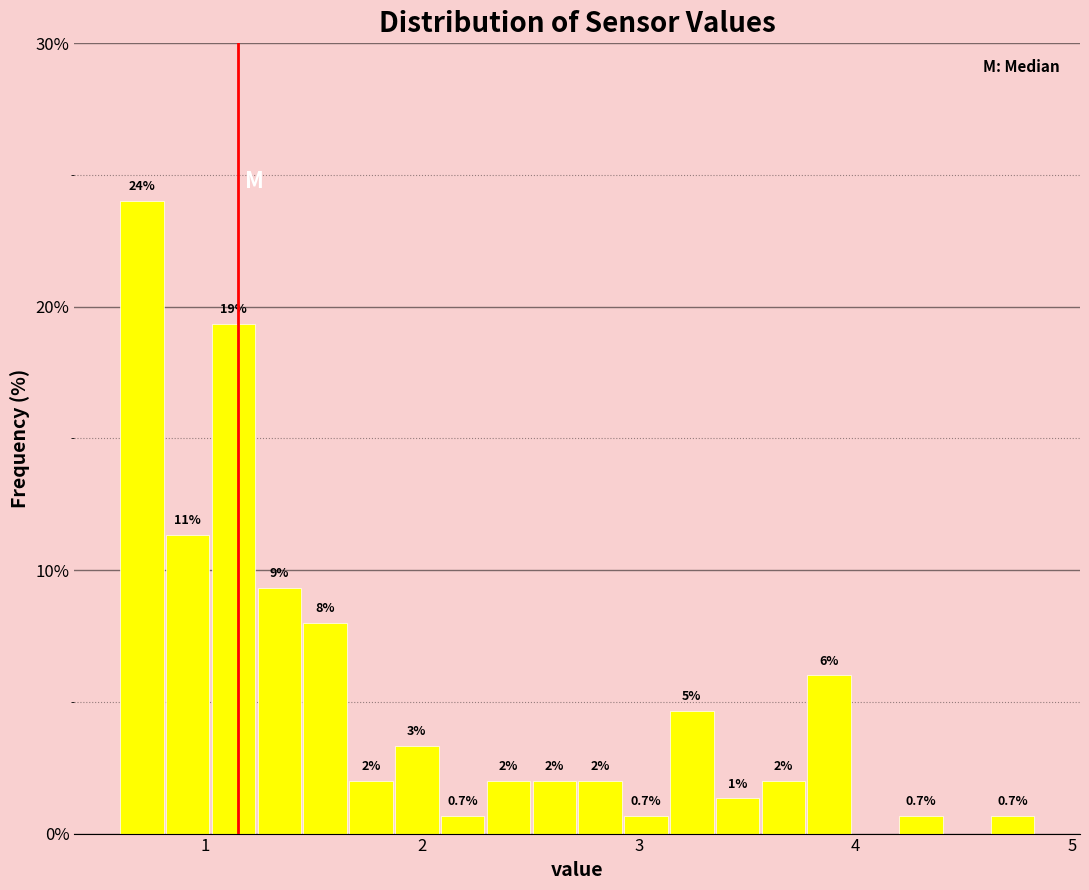

Around what value on the x-axis is the tallest bar? Give the approximate position of its centre, as read against the axis.

0.7